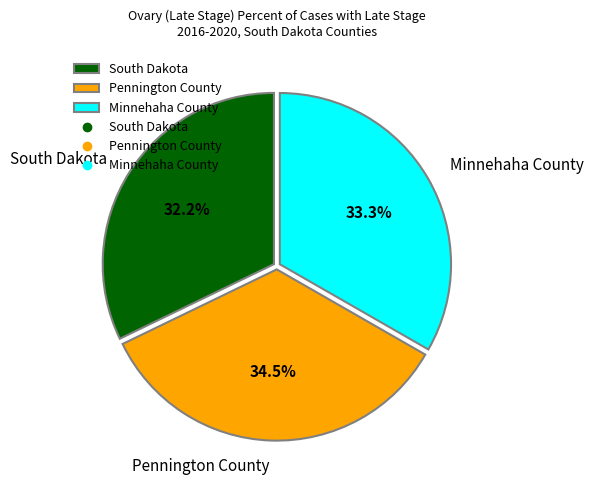

How many segments does this pie chart have?

3